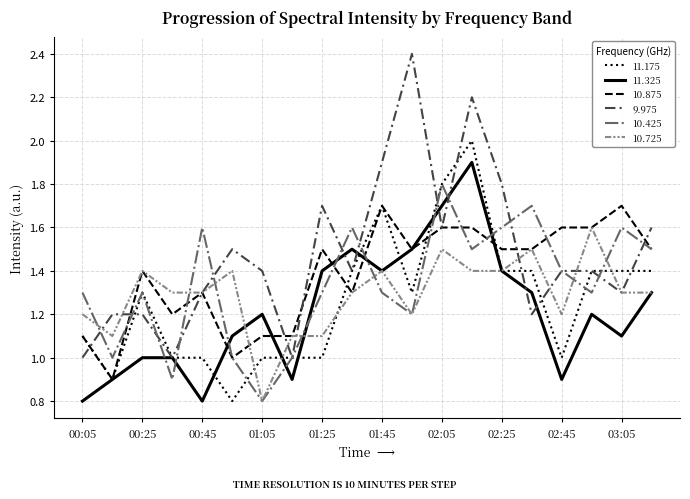

Which series has the largest total across all categories?

9.975